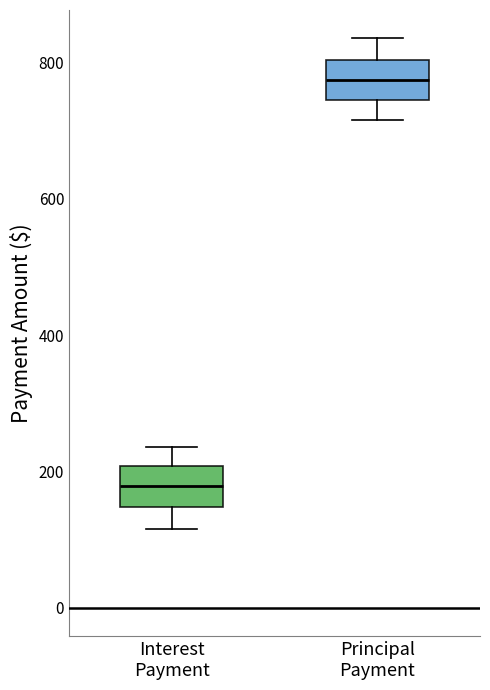

Reading left to right, read every box against the y-axis: the position of its median line, the range the box covers, and the ends of its whiskers. The values are not printed on the chart, so give them approximately, as read against the axis.

Interest Payment: median 180, box 140 to 200, whiskers 120 to 240
Principal Payment: median 780, box 740 to 800, whiskers 720 to 840